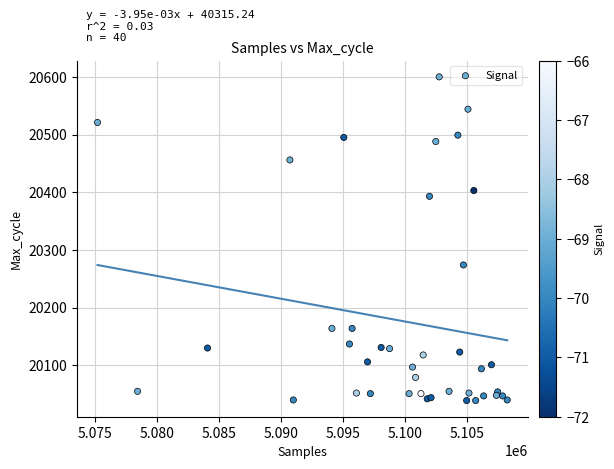

What Y value in the scatter plot is closest to 20319?

20274